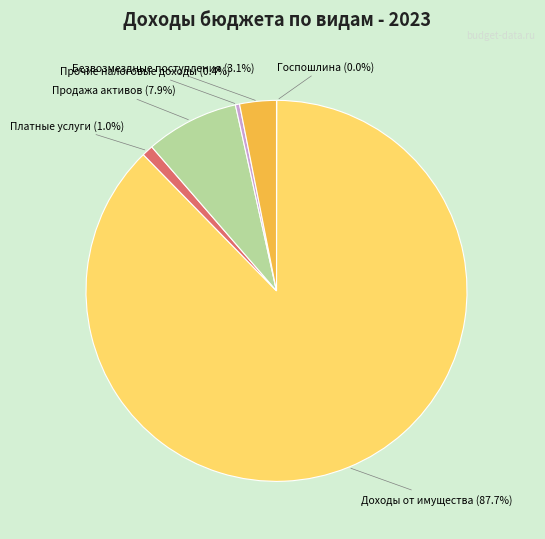

Does any single category account for the majority?

Yes